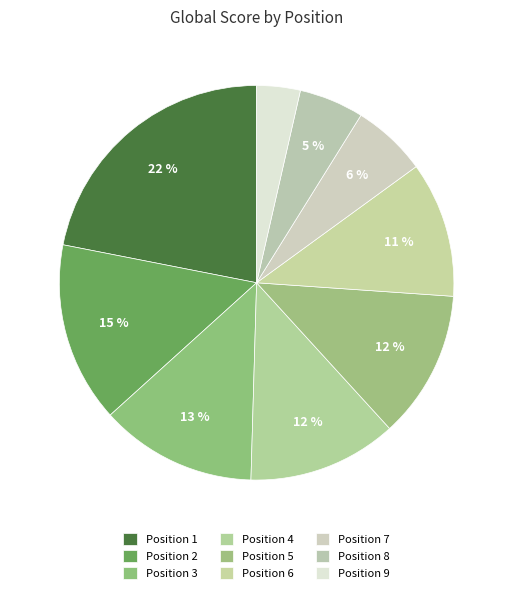

How many segments does this pie chart have?

9